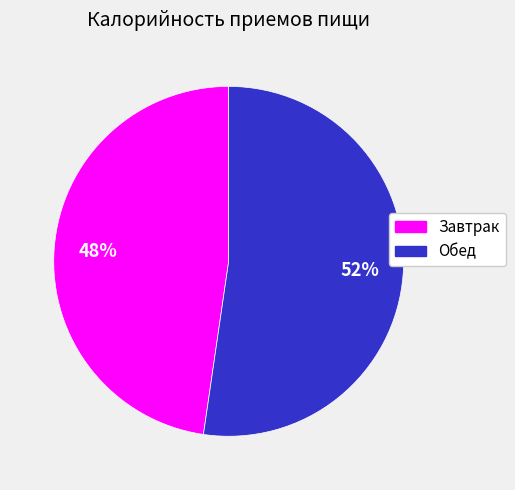

Combined, do Завтрак and Обед account for over 50%?

Yes